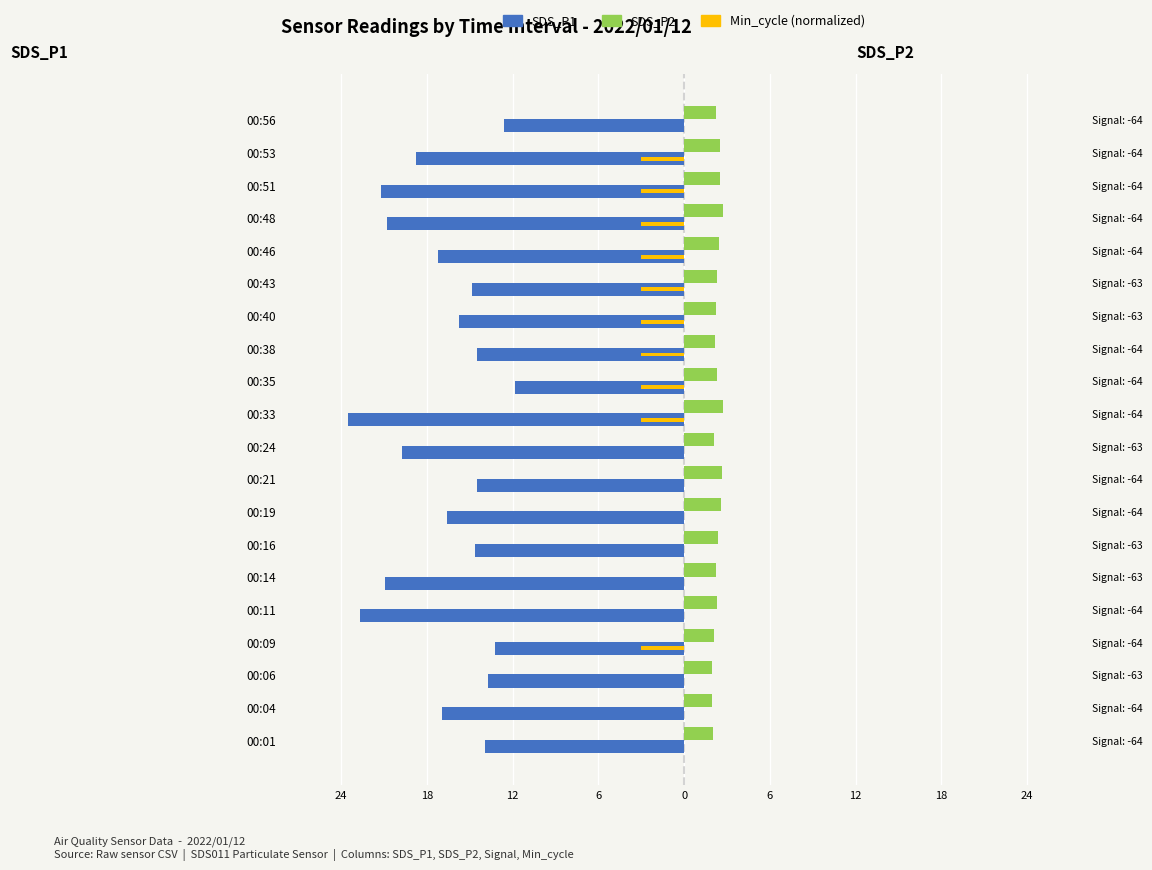

Count the Min_cycle values in the range -3 to 0.

20